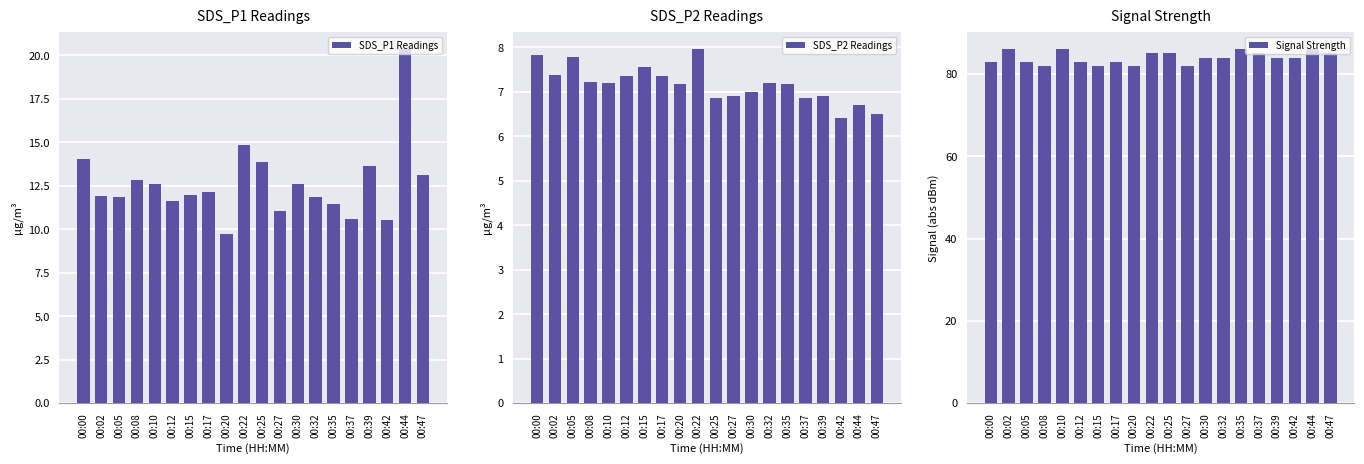

What is the total value across all series at 00:39?

104.5